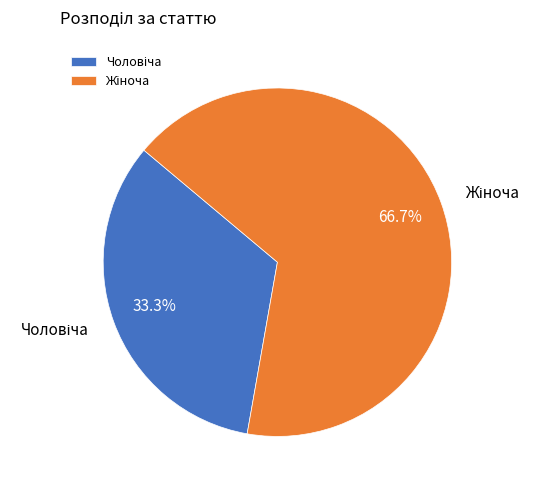

Is there a majority slice in this chart?

Yes